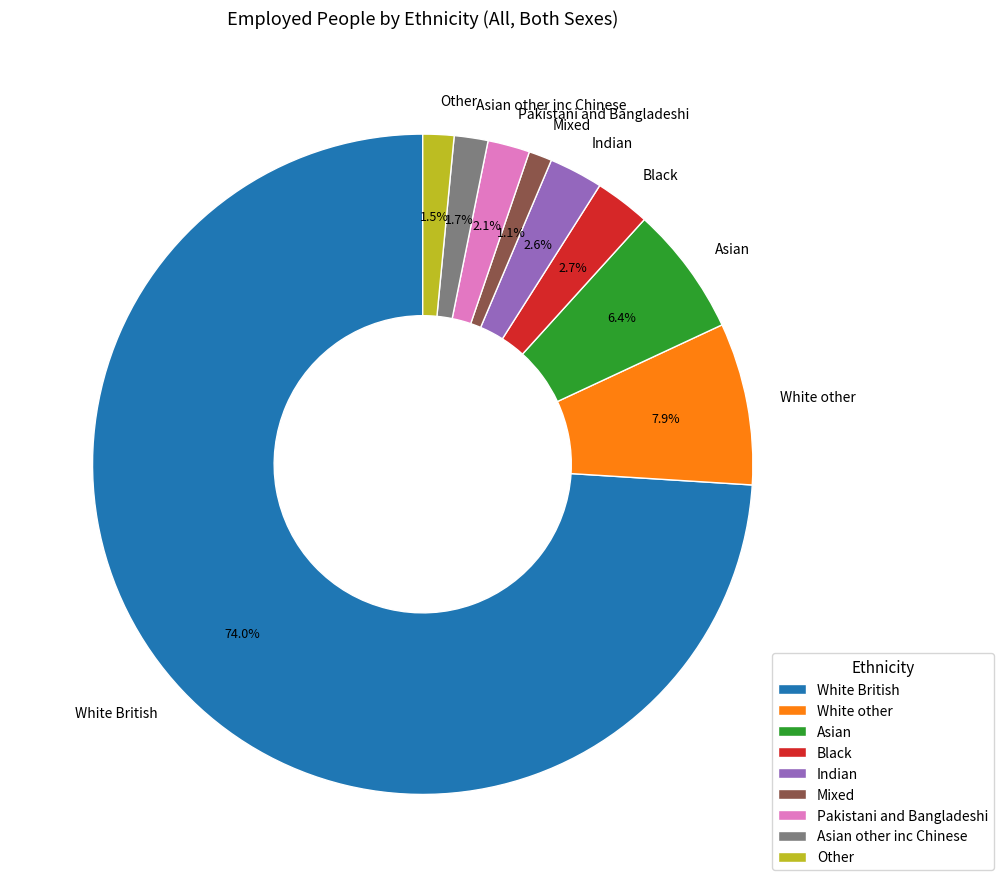

What is the largest slice in the pie chart?

White British